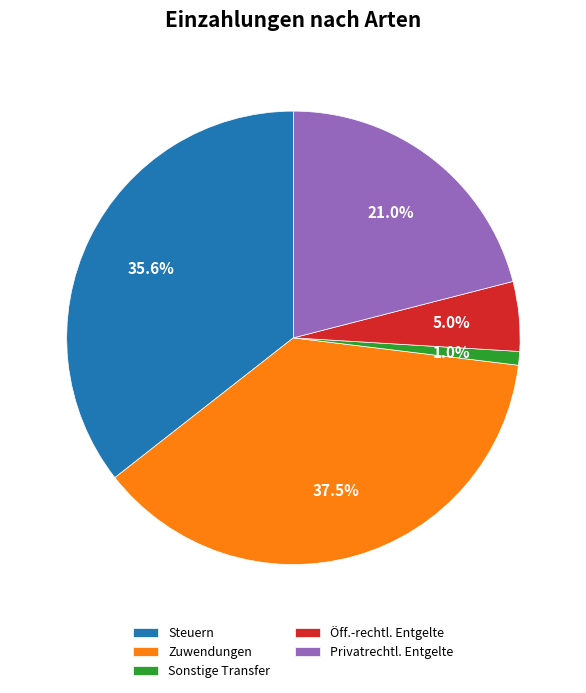

Is Privatrechtl. Entgelte the majority of the pie?

No